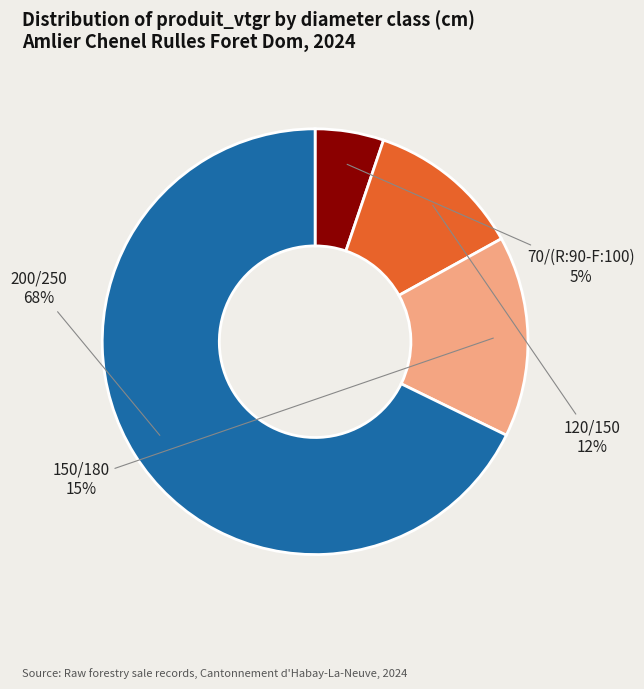

Does any single category account for the majority?

Yes